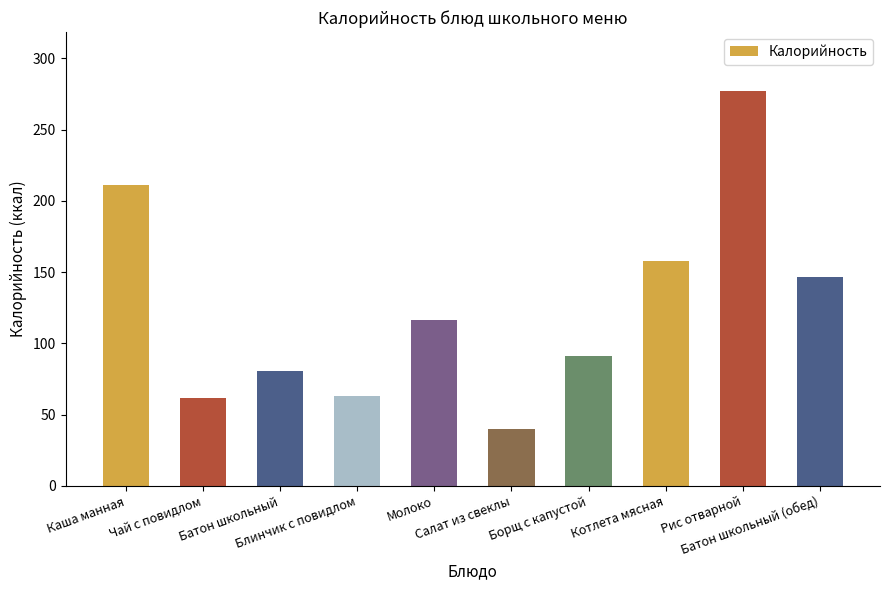

What is the change in value from Каша манная to Батон школьный (обед)?

-64.3